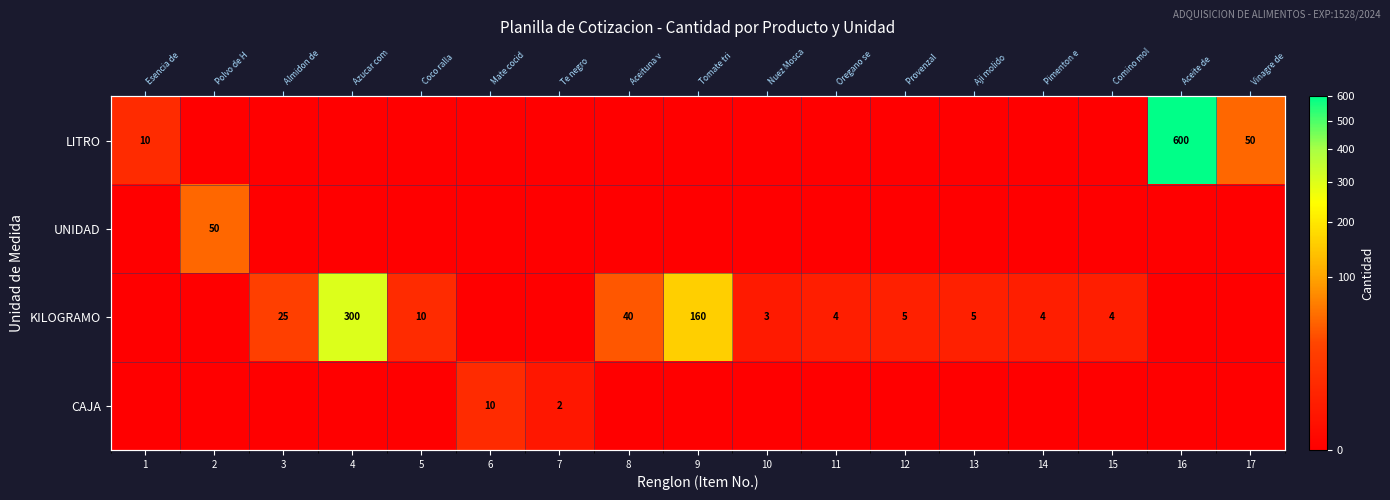

The value of KILOGRAMO at 2 is 95. True or false?

False